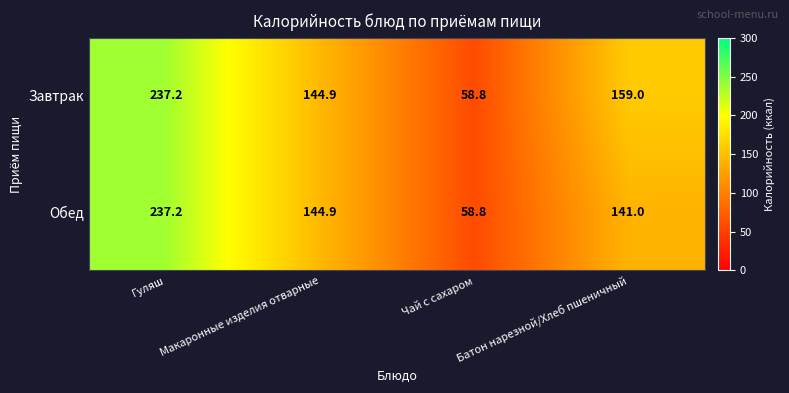

What is the sum of all Завтрак values?

599.9